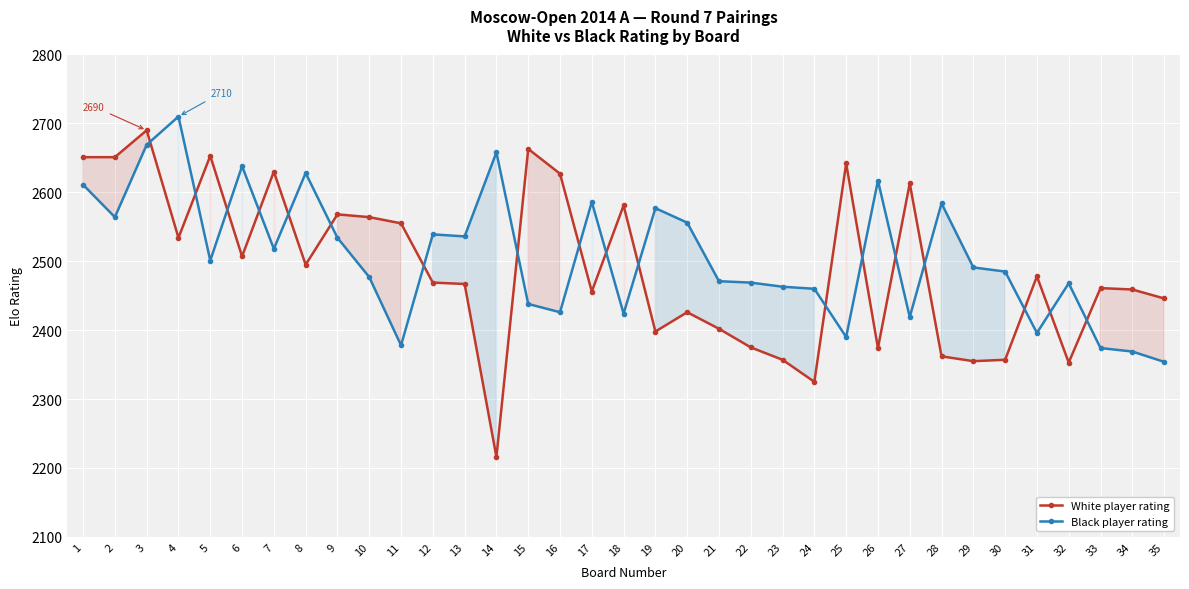

Which series has the widest spread of values?

White player rating